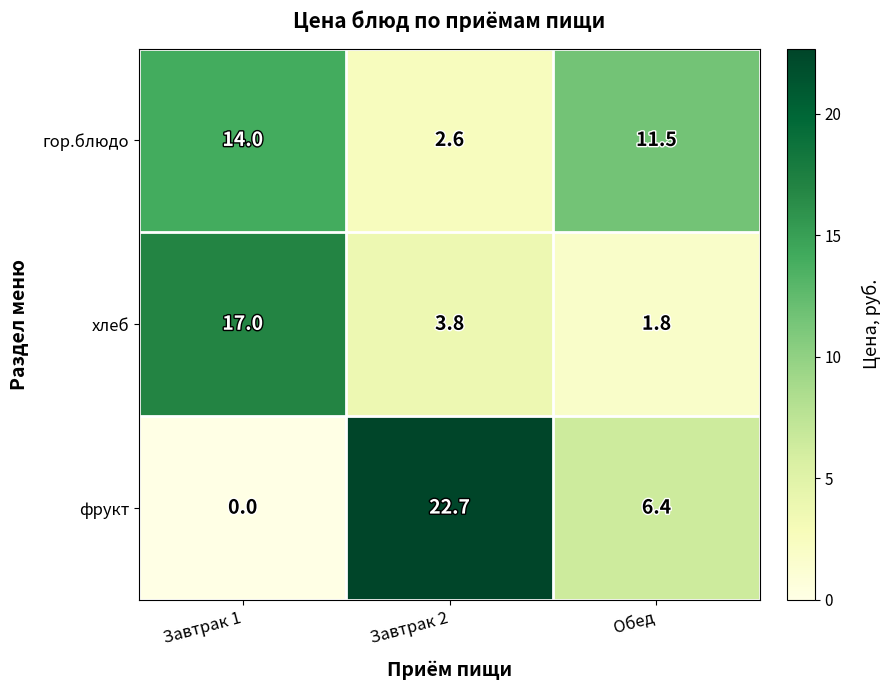

Rank the series by their maximum value, from highest to lowest.

фрукт, хлеб, гор.блюдо